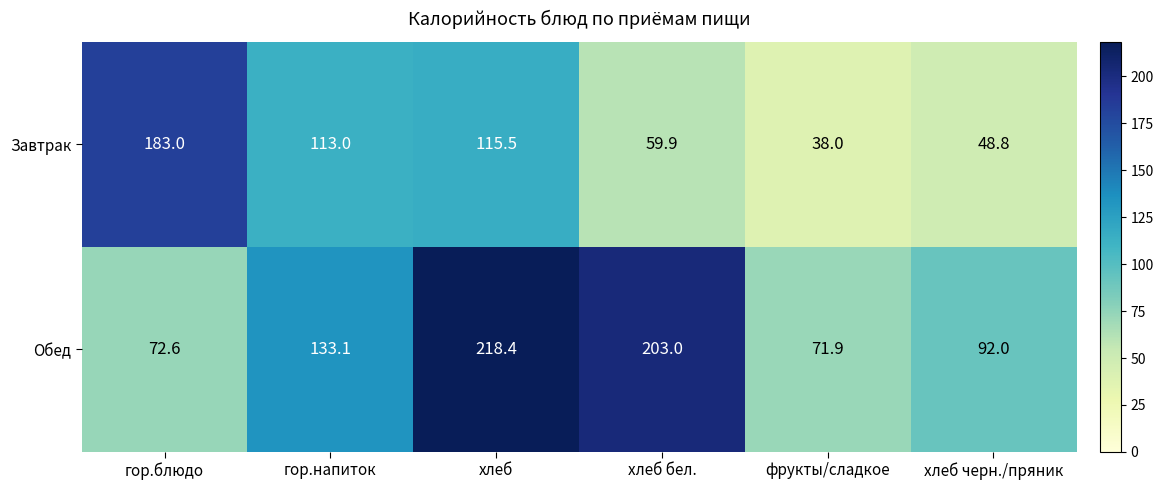

What is the average value of the Завтрак series?

93.0